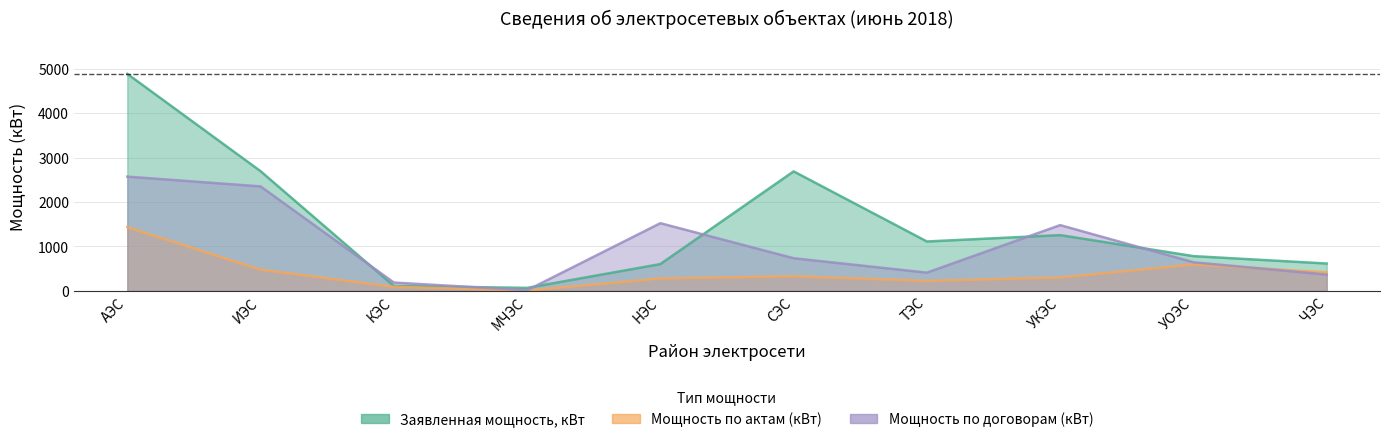

Which category has the lowest value in the Мощность по актам (кВт) series?

МЧЭС